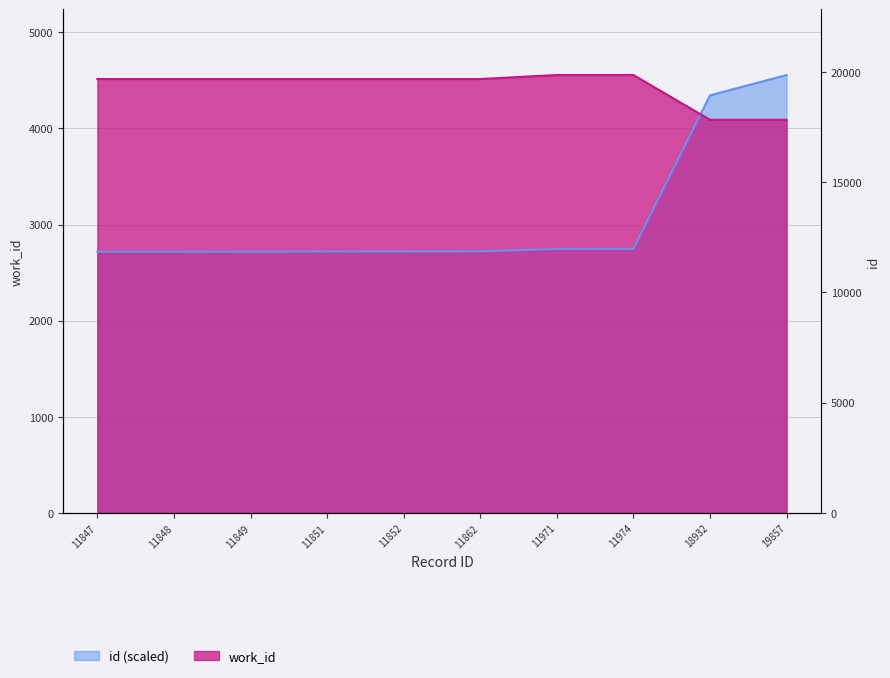

True or false: id and work_id cross at least once.

True